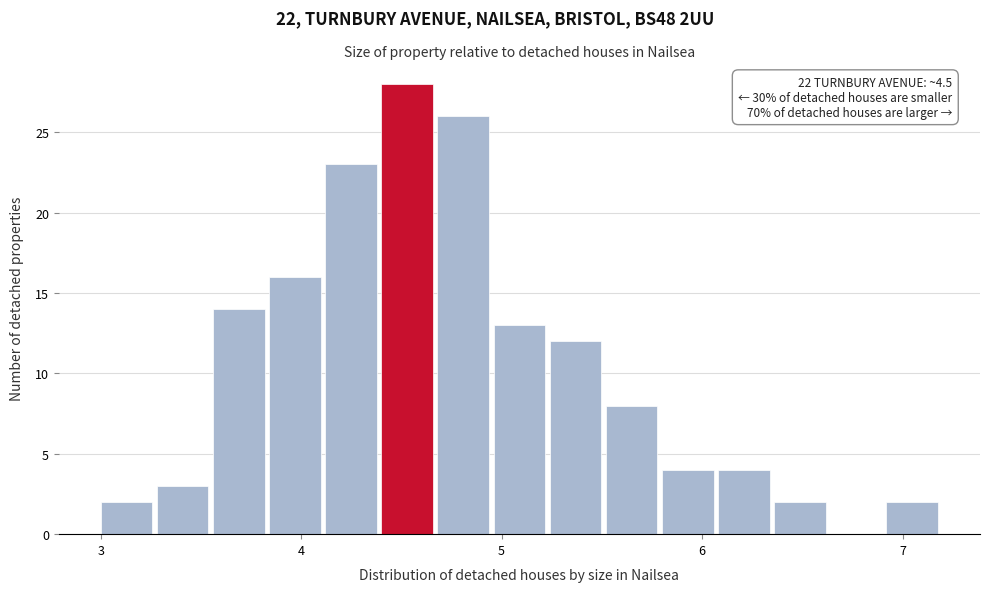

Around what value on the x-axis is the tallest bar? Give the approximate position of its centre, as read against the axis.

4.5